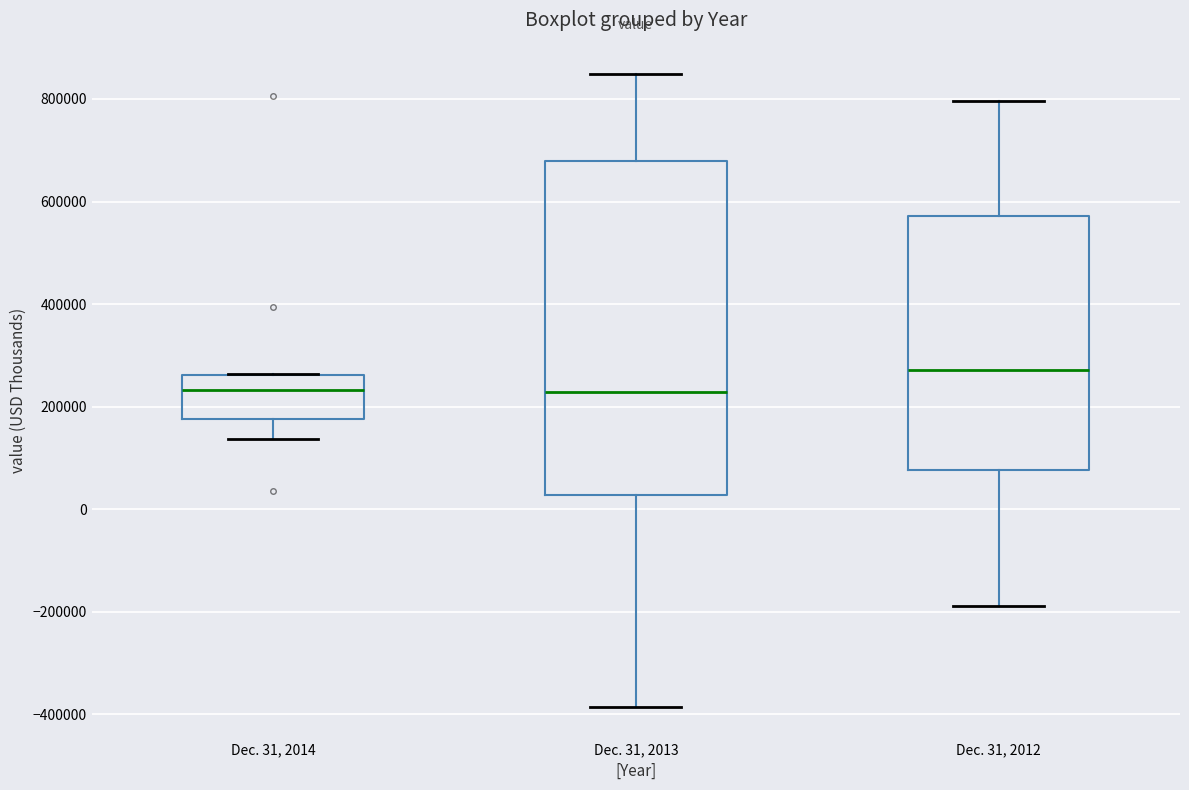

Which box is the tallest, from its lower edge to its upper edge?

Dec. 31, 2013